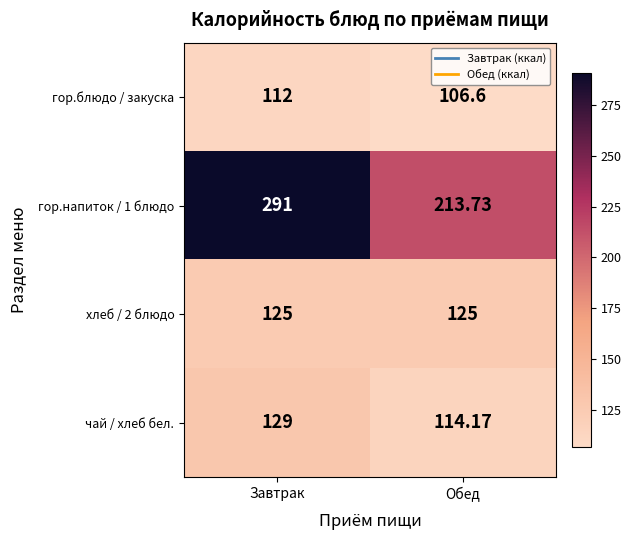

At which label is чай / хлеб бел. closest to 121?

Обед